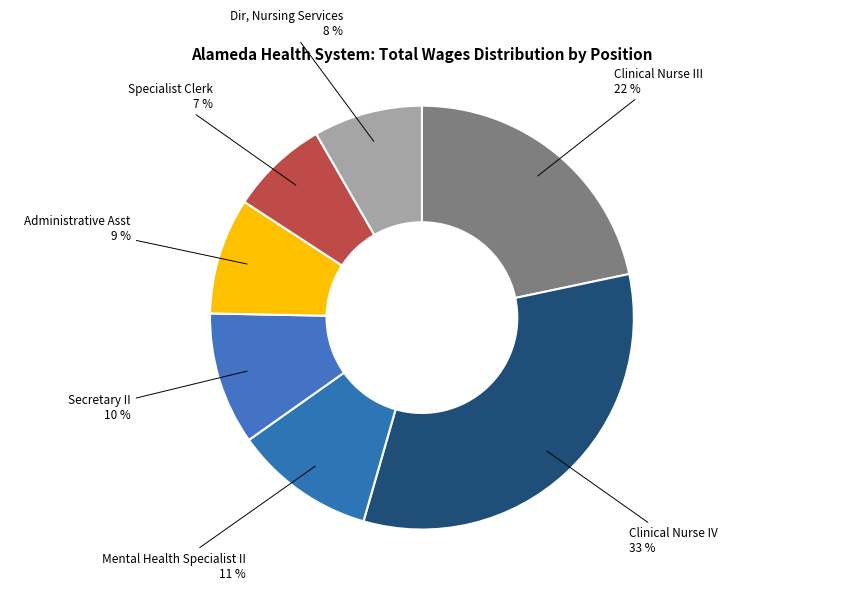

Which slice is the smallest?

Specialist Clerk